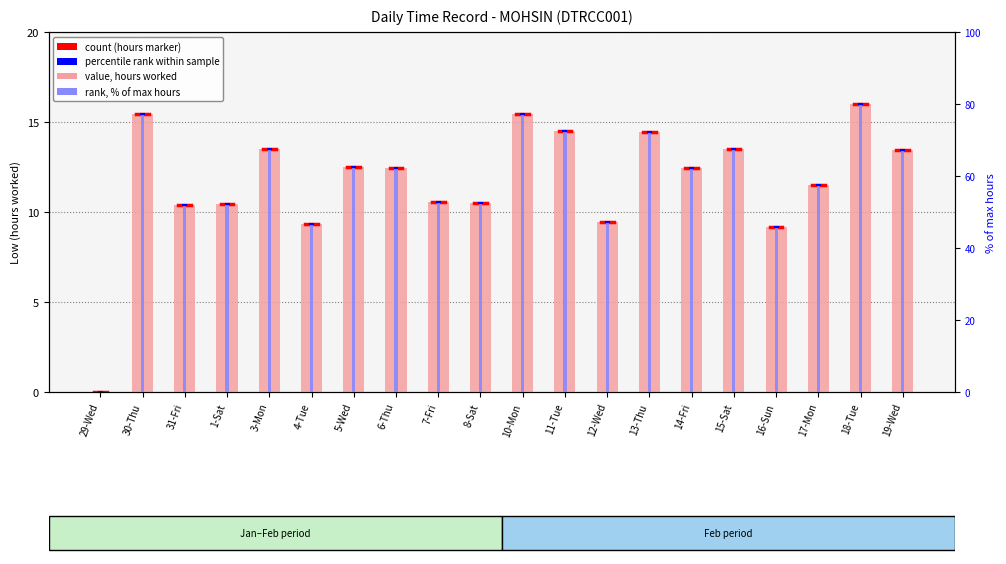

Reading right to left, list all the values displayed in this chart.

value (hours worked): 19-Wed=13.4	18-Tue=16.0	17-Mon=11.5	16-Sun=9.2	15-Sat=13.5	14-Fri=12.5	13-Thu=14.5	12-Wed=9.4	11-Tue=14.5	10-Mon=15.4	8-Sat=10.5	7-Fri=10.6	6-Thu=12.5	5-Wed=12.5	4-Tue=9.3	3-Mon=13.5	1-Sat=10.4	31-Fri=10.4	30-Thu=15.4	29-Wed=0.0
rank (% of max): 19-Wed=67.2	18-Tue=79.9	17-Mon=57.4	16-Sun=45.9	15-Sat=67.6	14-Fri=62.3	13-Thu=72.4	12-Wed=47.1	11-Tue=72.5	10-Mon=77.1	8-Sat=52.4	7-Fri=52.8	6-Thu=62.3	5-Wed=62.4	4-Tue=46.6	3-Mon=67.5	1-Sat=52.1	31-Fri=52.0	30-Thu=77.2	29-Wed=0.0